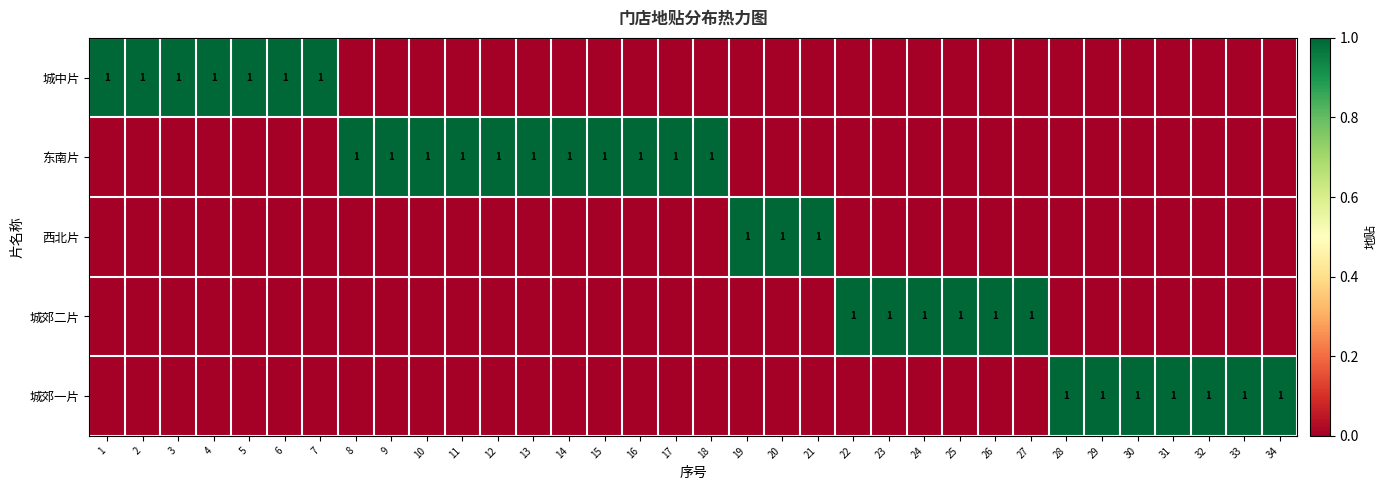

The value of 城中片 at 5 is 0. True or false?

False